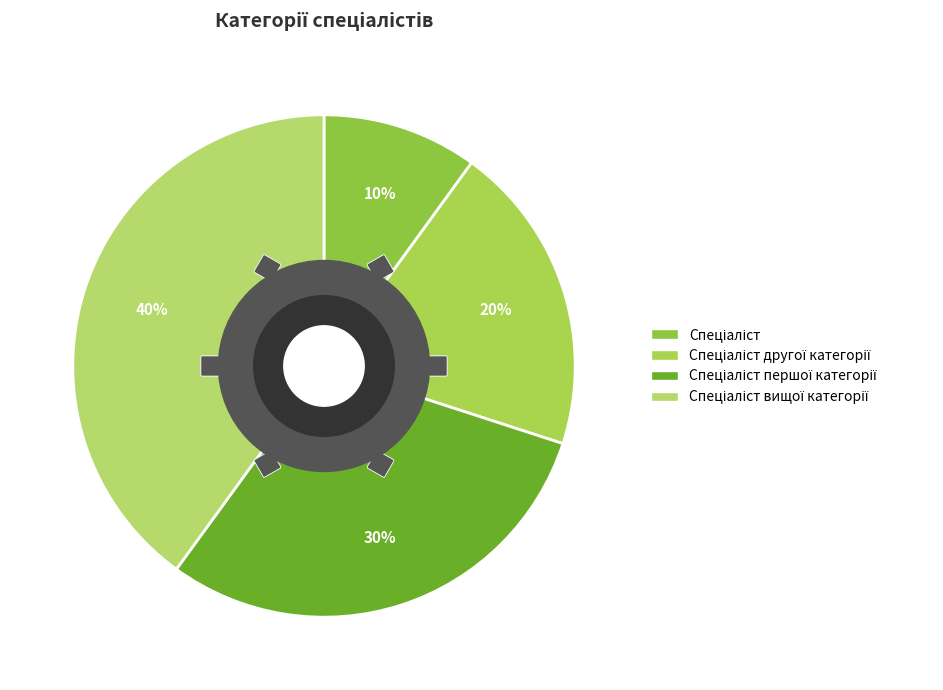

What portion of the pie excludes Спеціаліст першої категорії?

70.0%